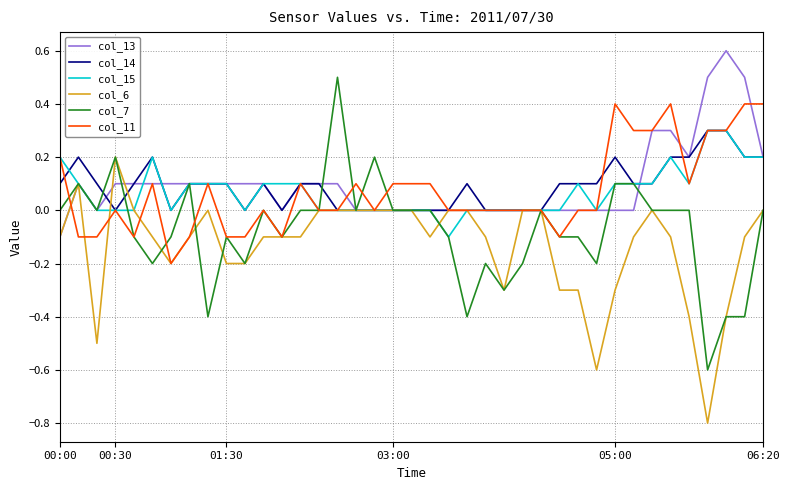

What is the greatest value displayed?

0.6